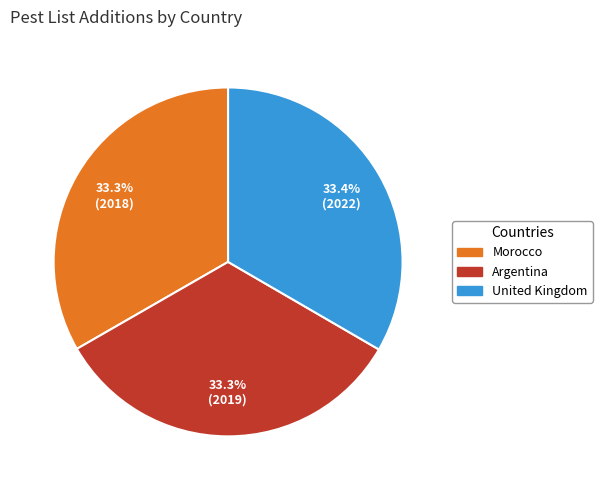

Is it true that Morocco is 33% of the pie?

True